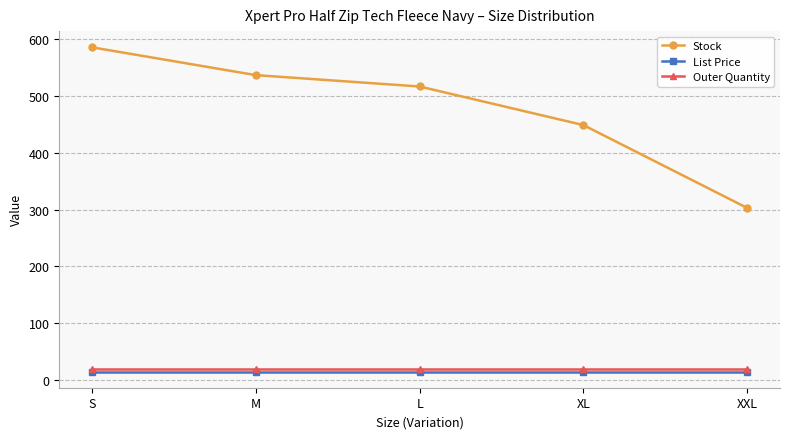

What is the label of the 1st point from the left?

S